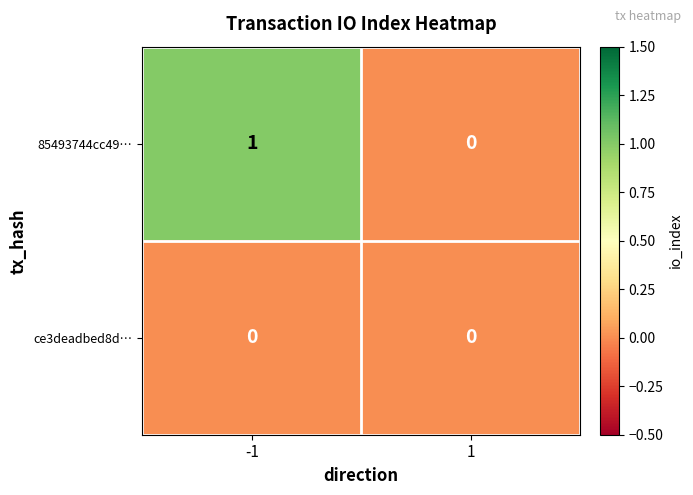

At which category is the sum across all series the highest?

-1